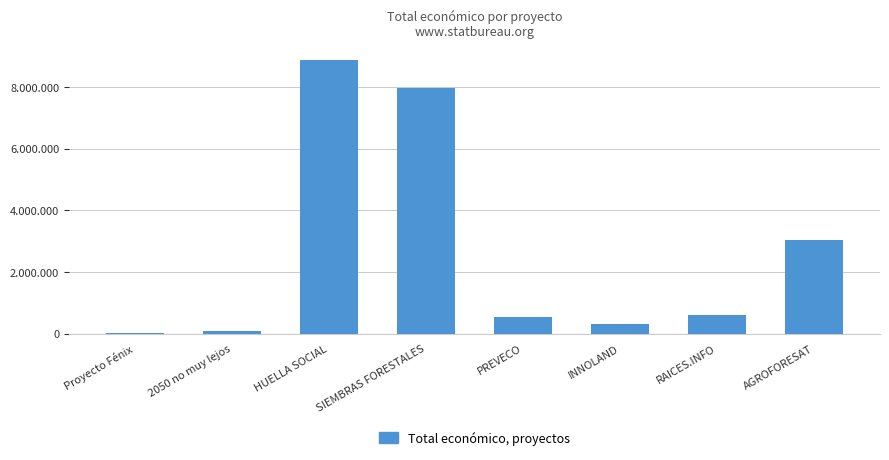

Rank the categories by value from highest to lowest.

HUELLA SOCIAL, SIEMBRAS FORESTALES, AGROFORESAT, RAICES.INFO, PREVECO, INNOLAND, 2050 no muy lejos, Proyecto Fénix